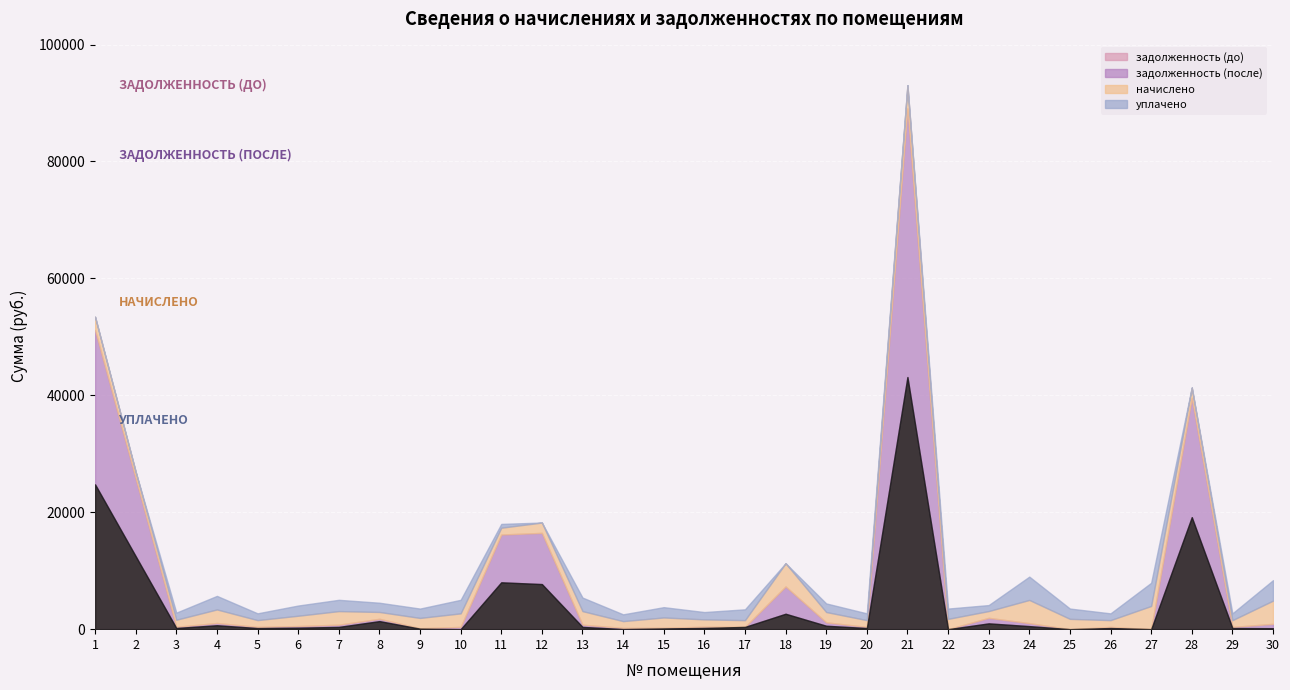

How many data points does each series have?

30